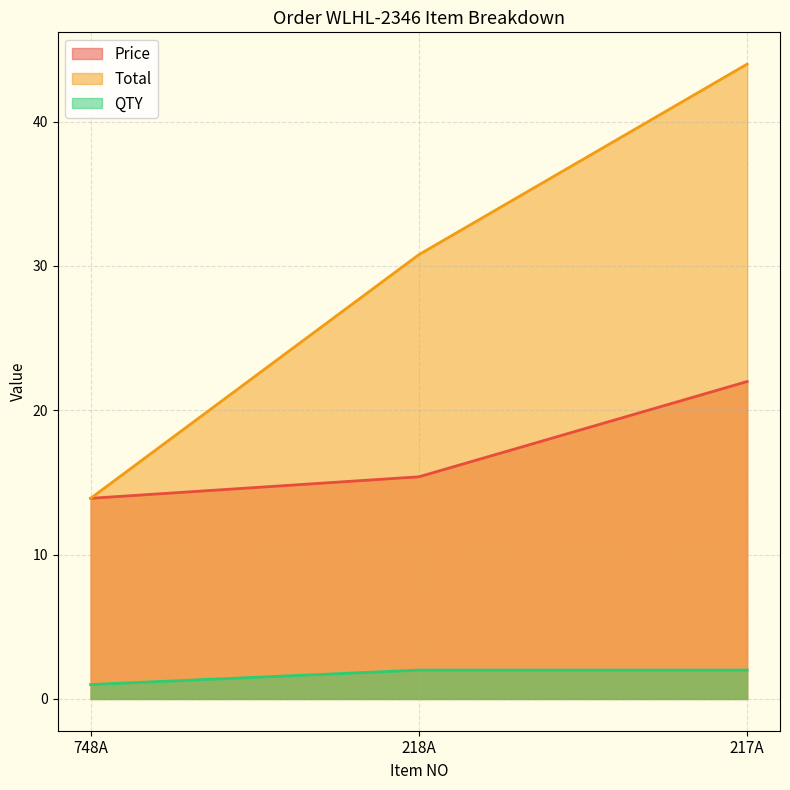

List the series in order of their overall mean, highest first.

Total, Price, QTY